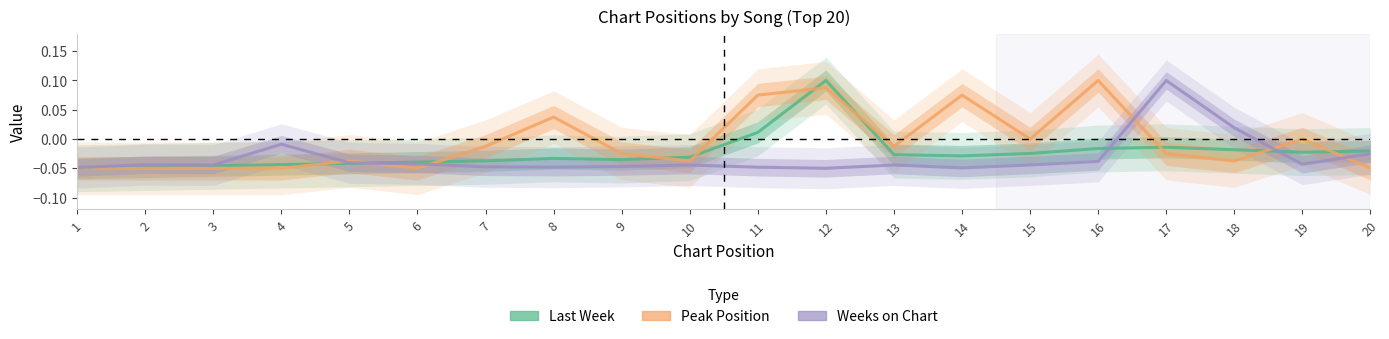

Where do Peak Position and Weeks on Chart first cross each other?

4 and 5